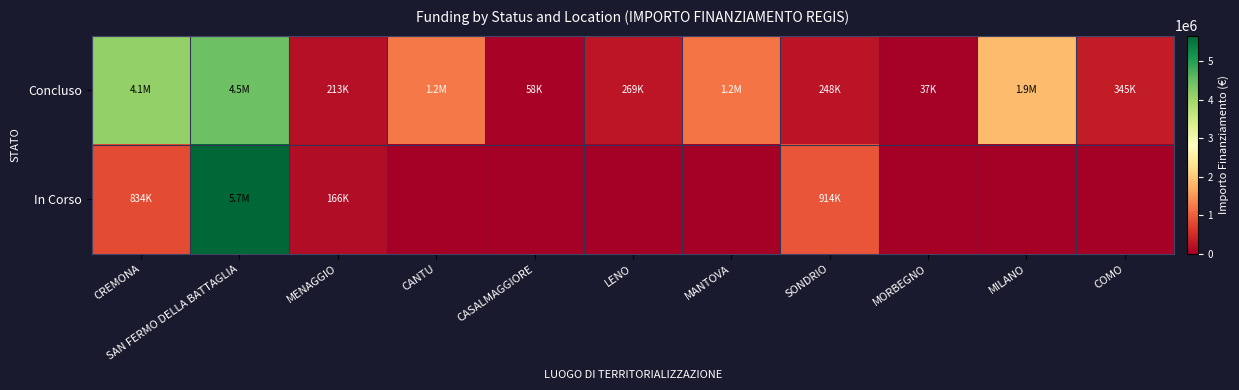

What is the difference between the highest and lowest values at MANTOVA?

1206048.8